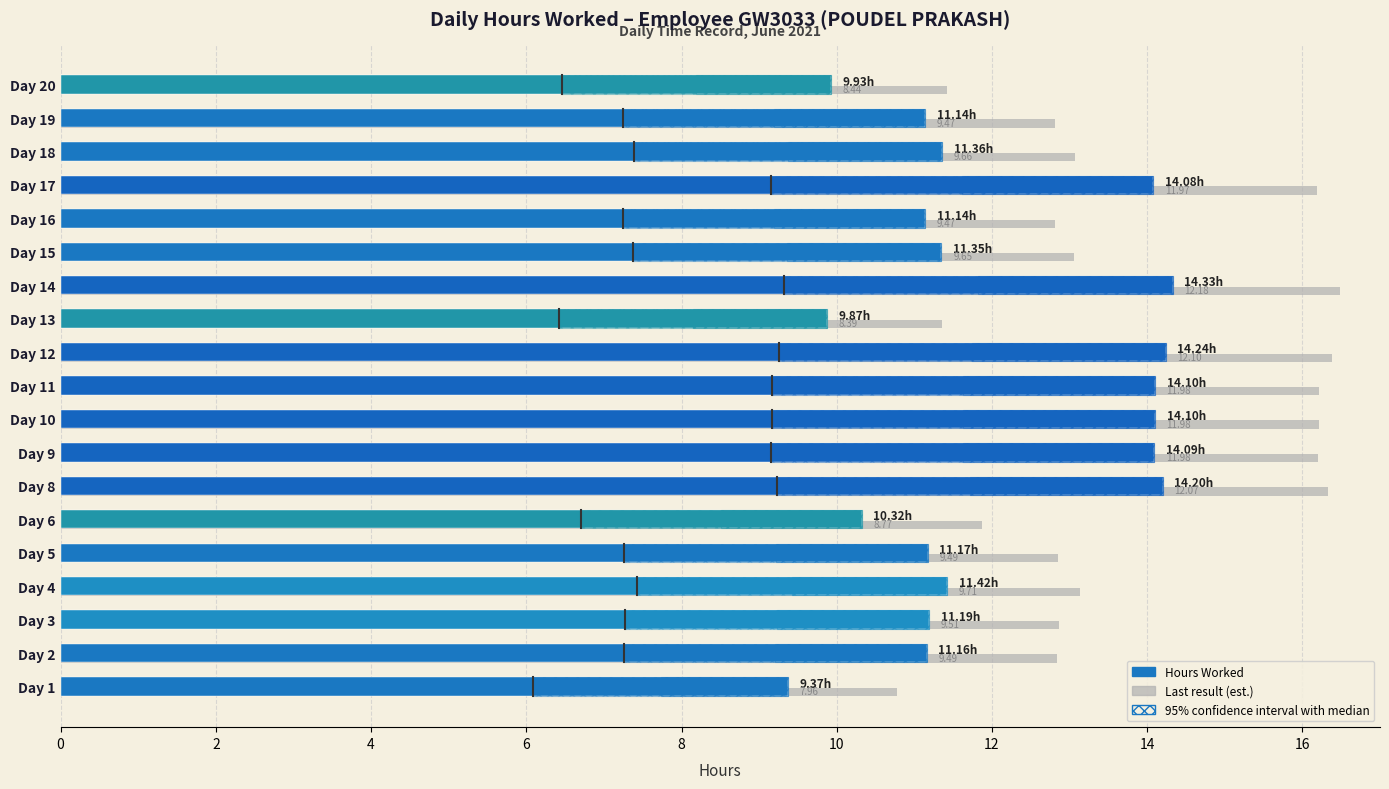

What is the sum of all values?

228.6